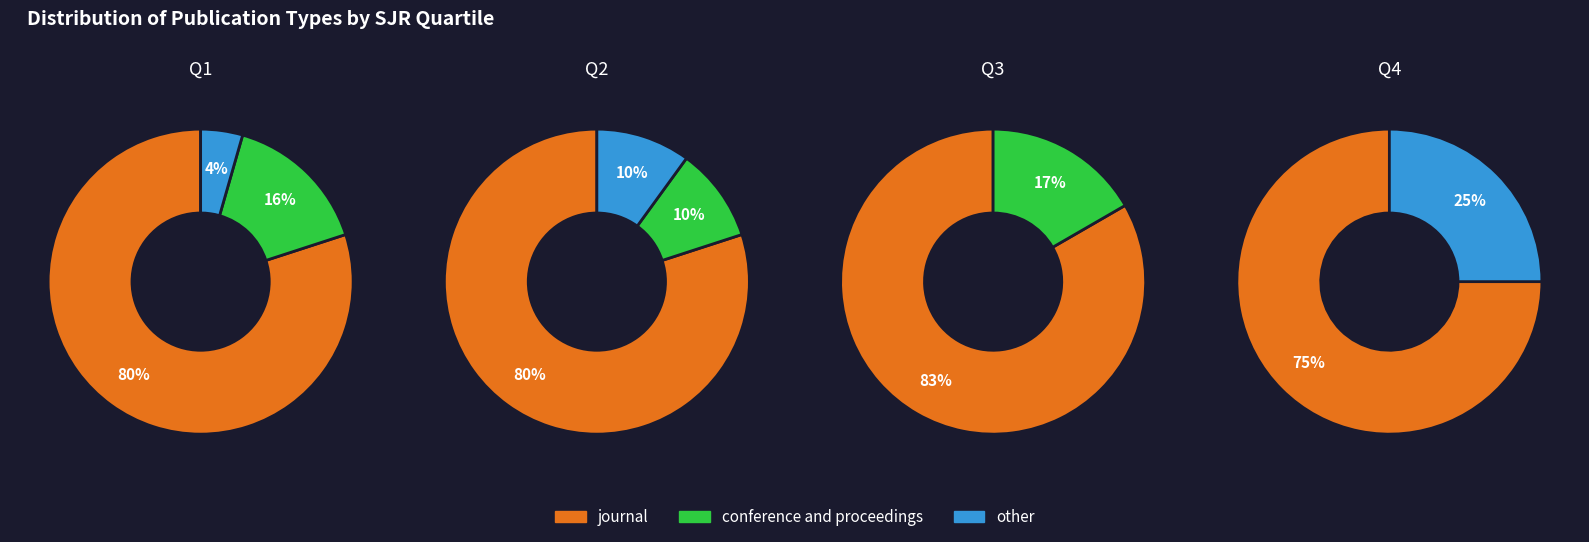

How many slices are in this pie chart?

3